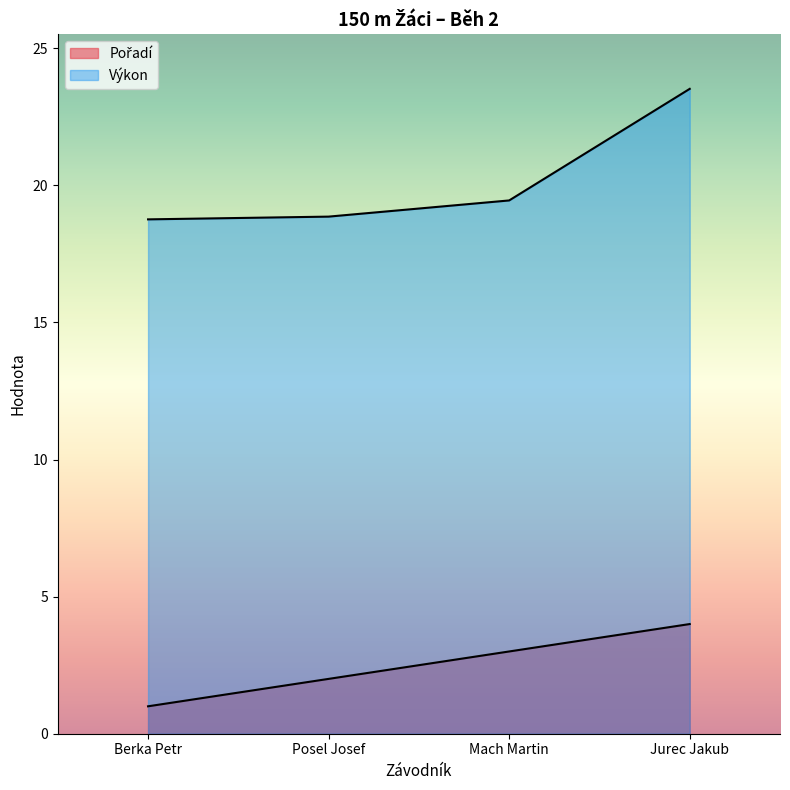

List the series in order of their peak value, lowest first.

Pořadí, Výkon